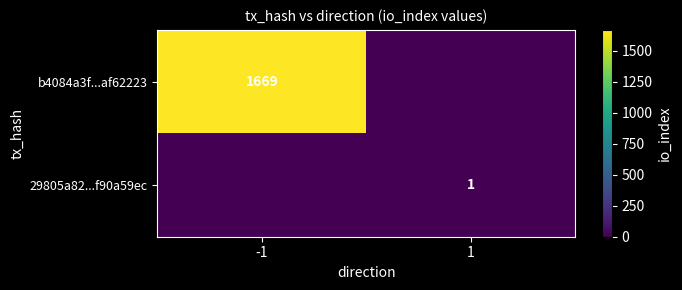

Which has a higher value, -1 or 1?

-1